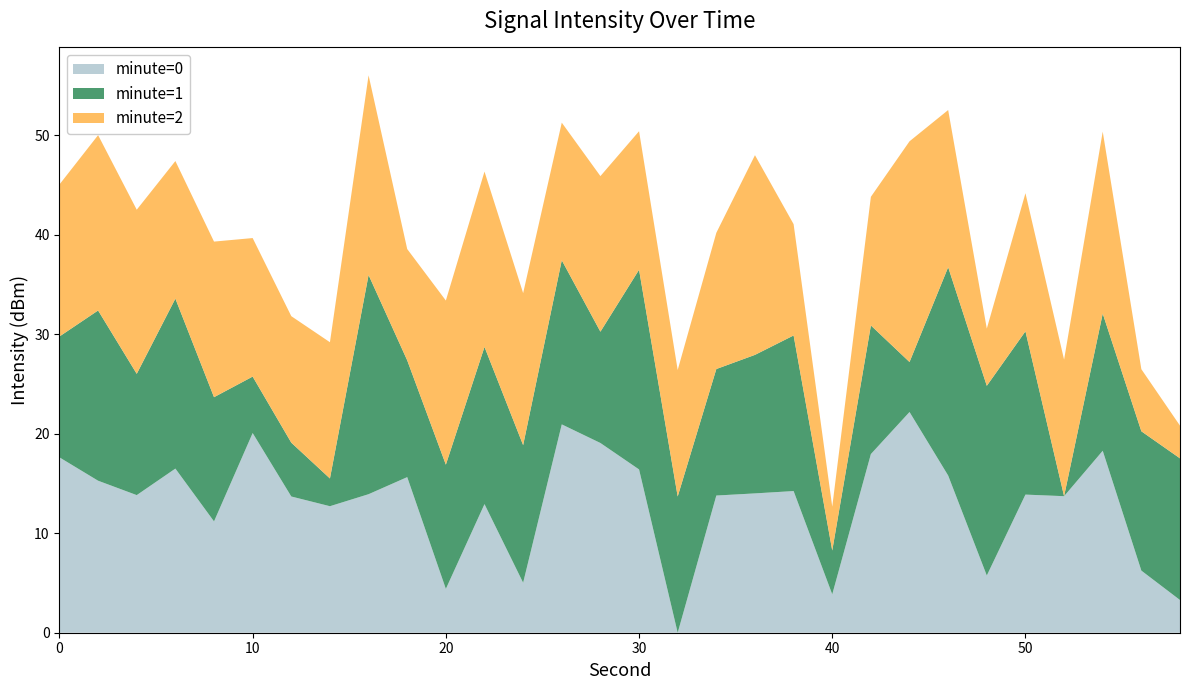

What is the total value across all series at 40?

12.7